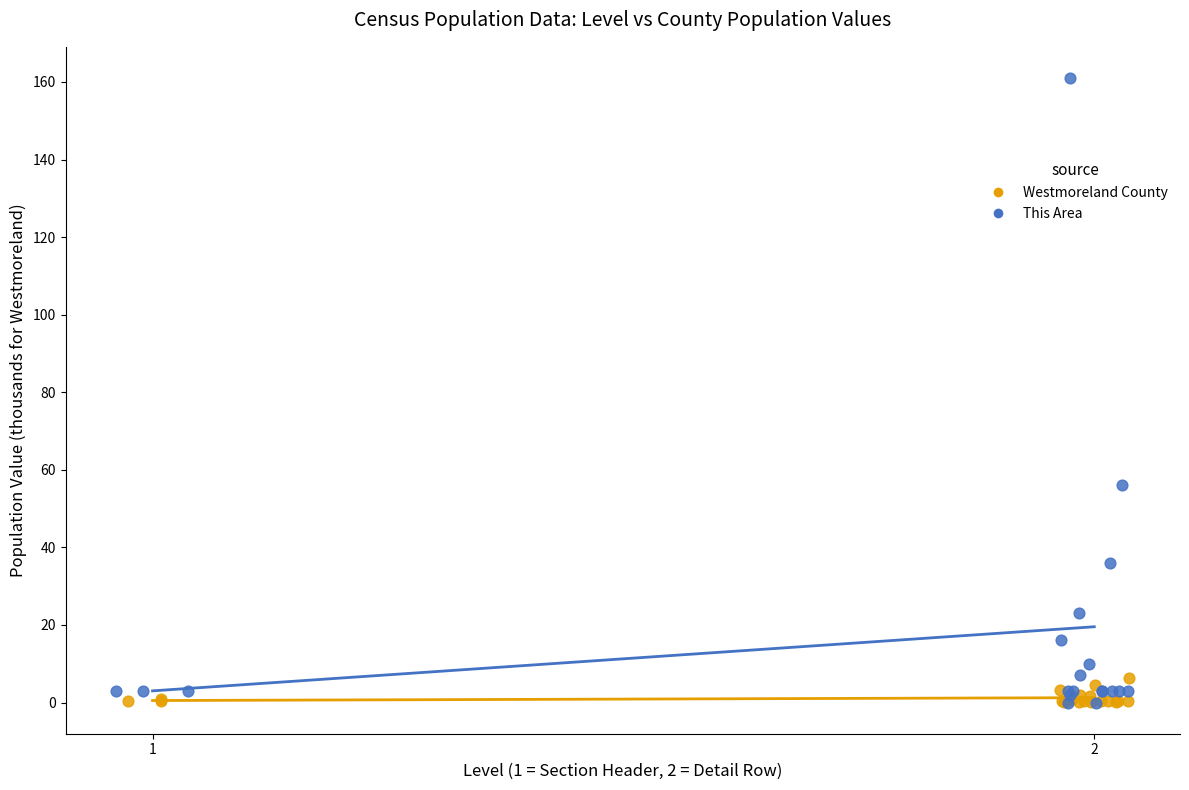

Which series has the largest Y range (max minus min)?

This Area